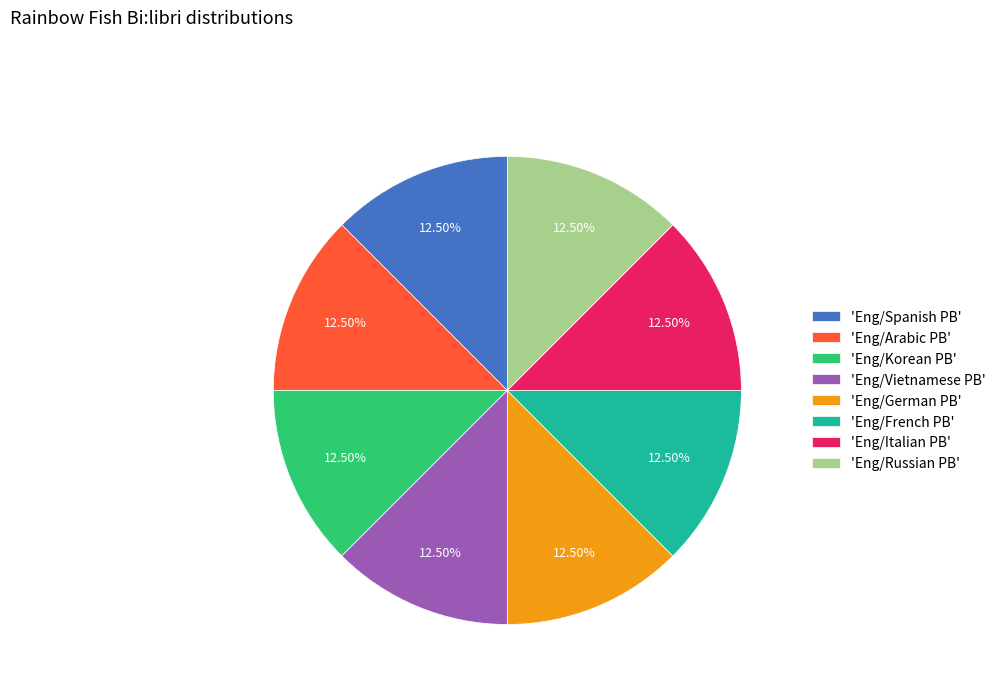

Do 'Eng/Italian PB' and 'Eng/German PB' together represent more than half of the pie?

No